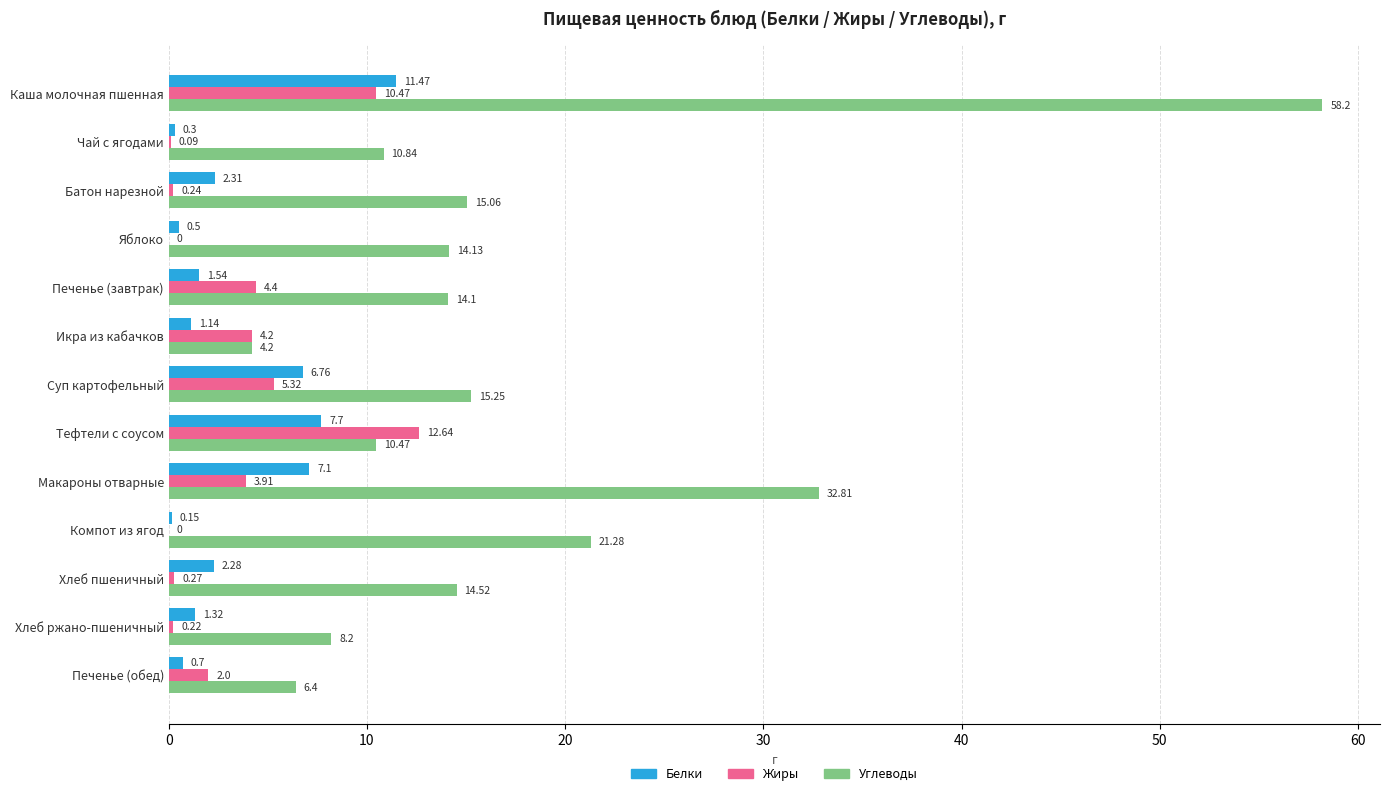

At which category does the chart reach its peak across all series?

Каша молочная пшенная